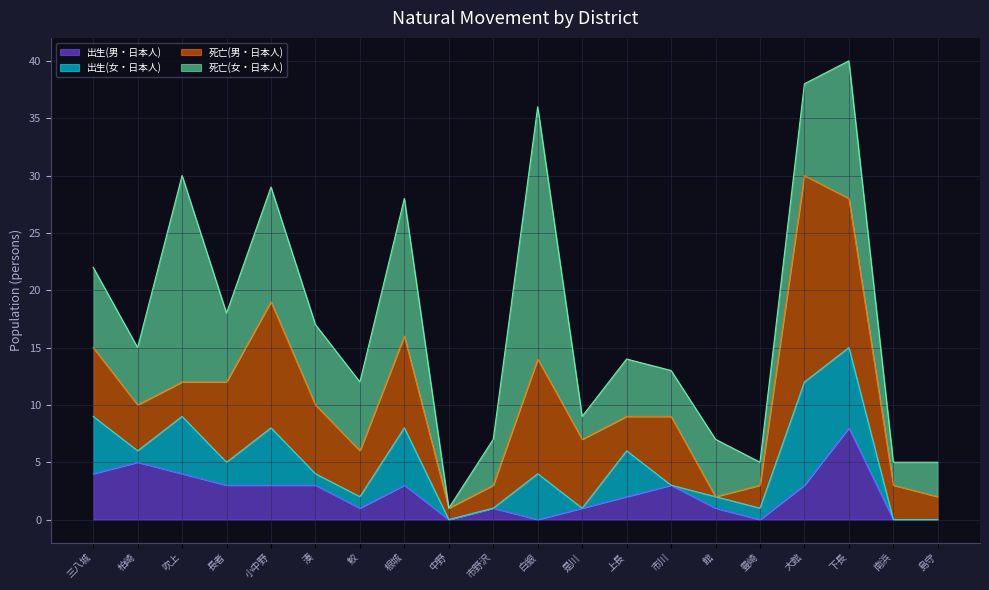

Between 三八城 and 是川, which series saw the biggest shift?

出生(女・日本人)